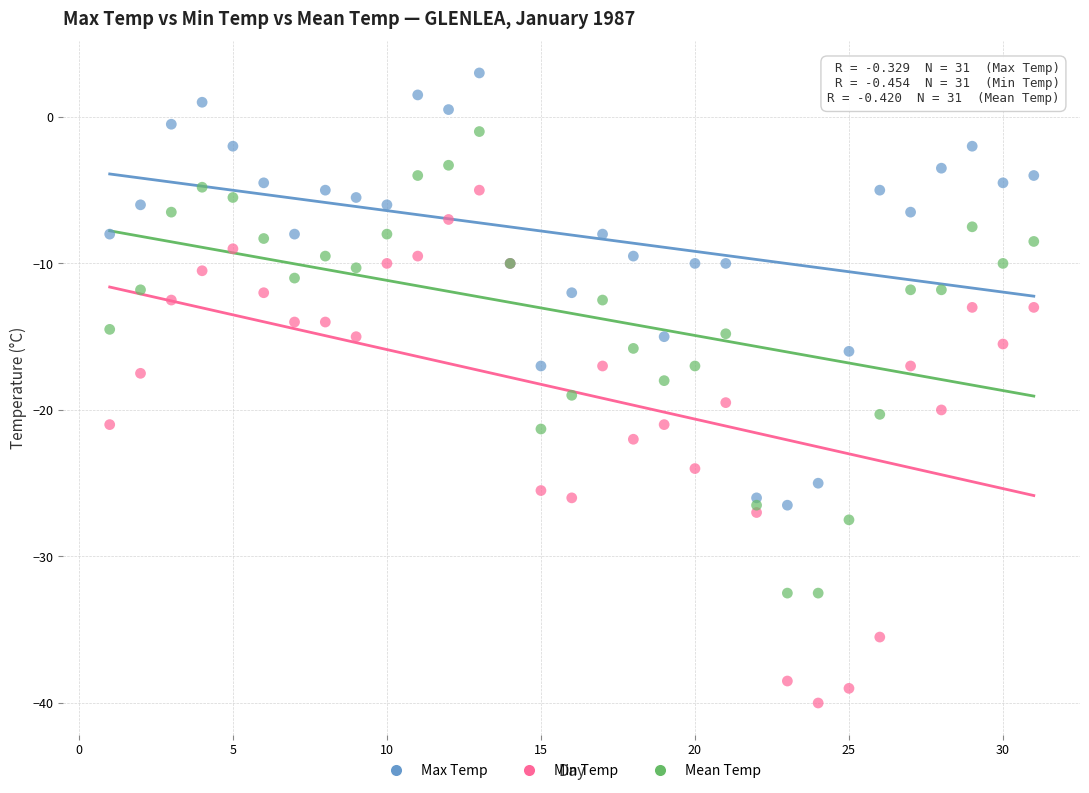

Which series has the largest Y range (max minus min)?

Min Temp